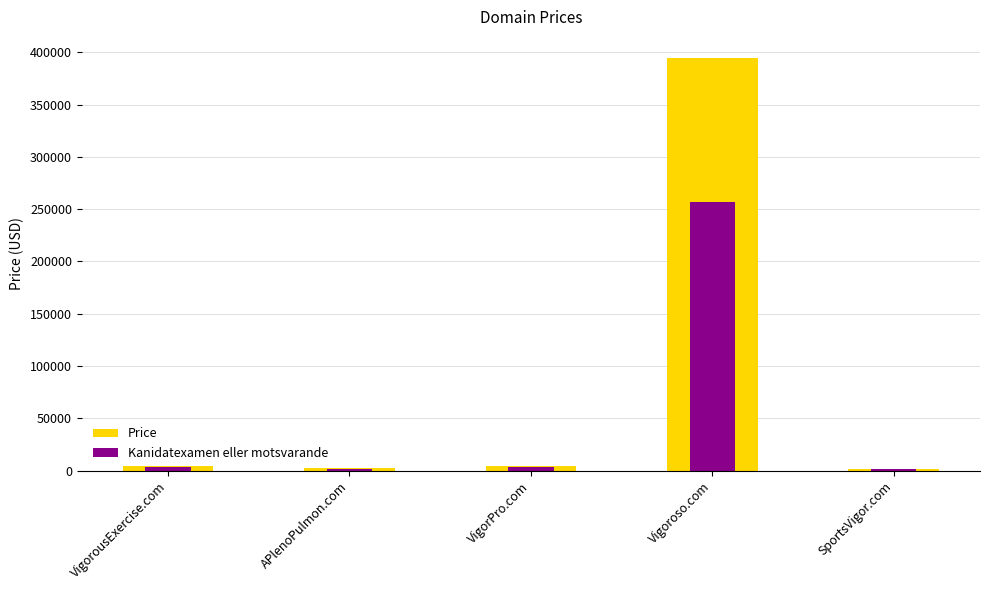

List the series in order of their overall mean, lowest first.

Kanidatexamen eller motsvarande, Price